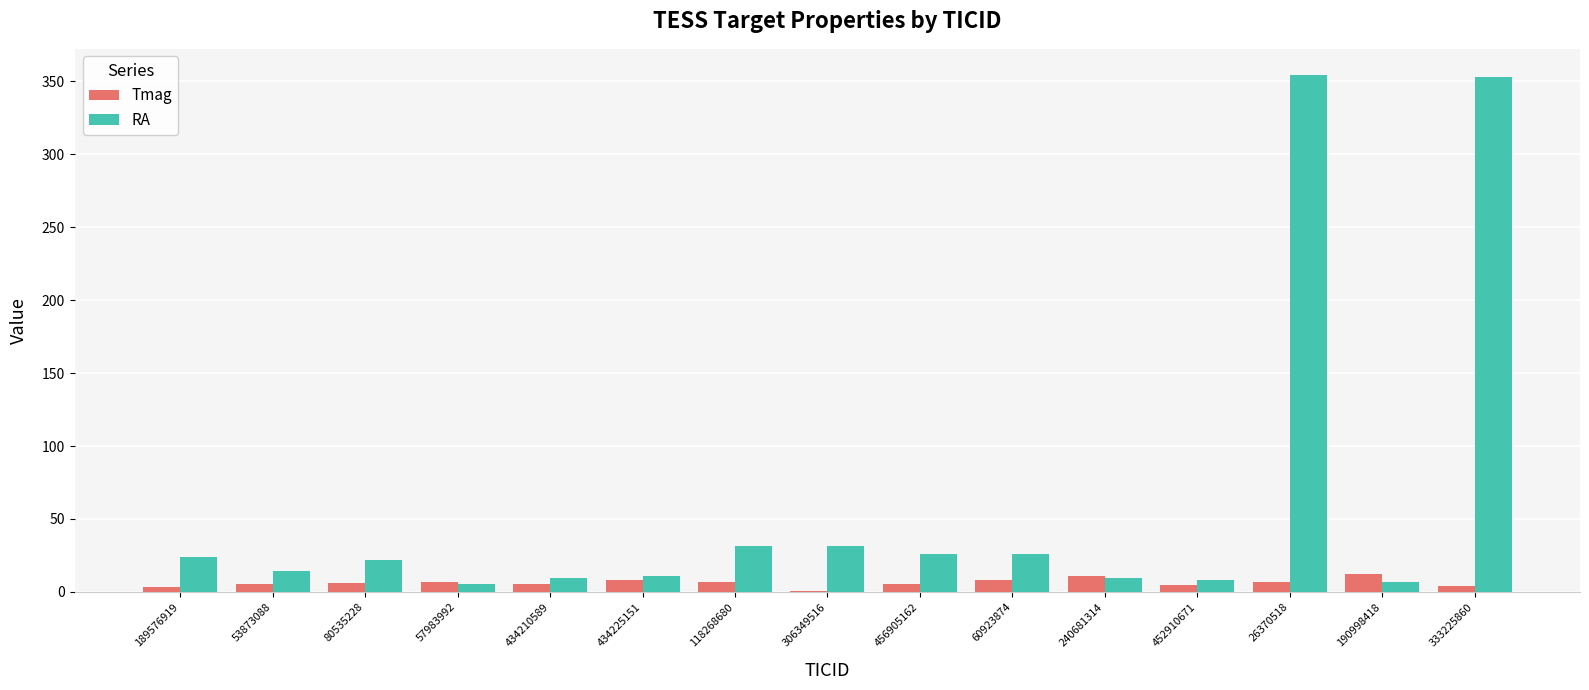

How many groups of bars are there?

15